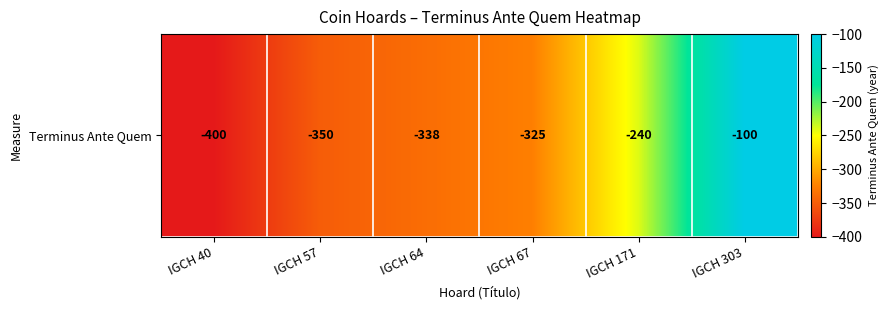

What is the minimum value shown in the chart?

-400